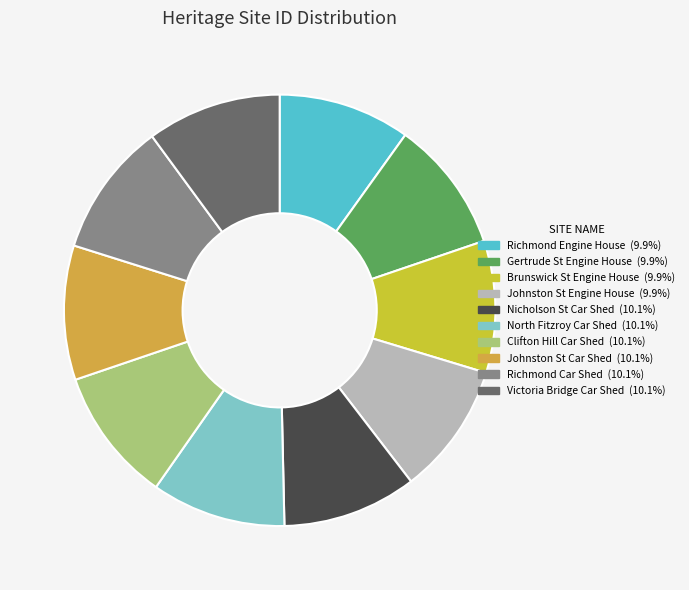

Does any single category account for the majority?

No